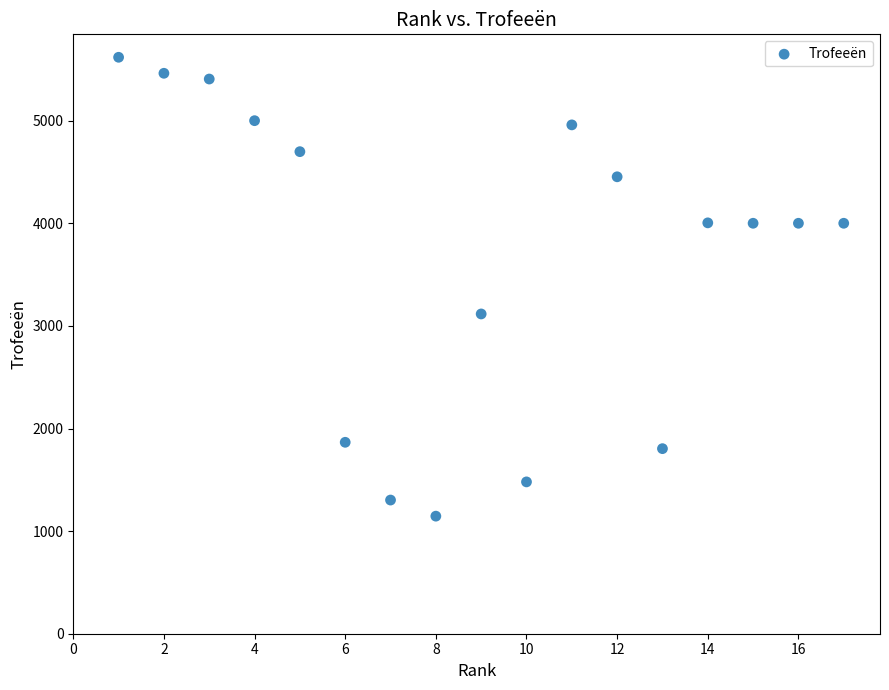

What Y value in the scatter plot is closest to 3382?

3117